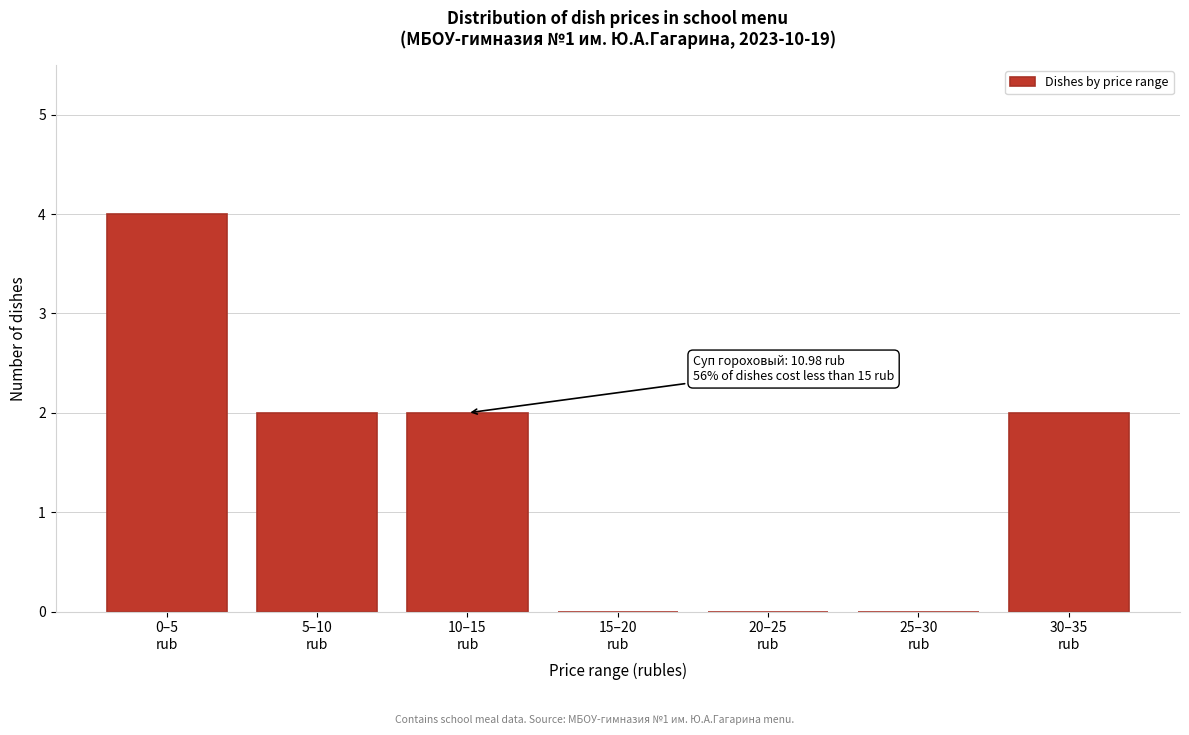

What is the sum of all values?

10